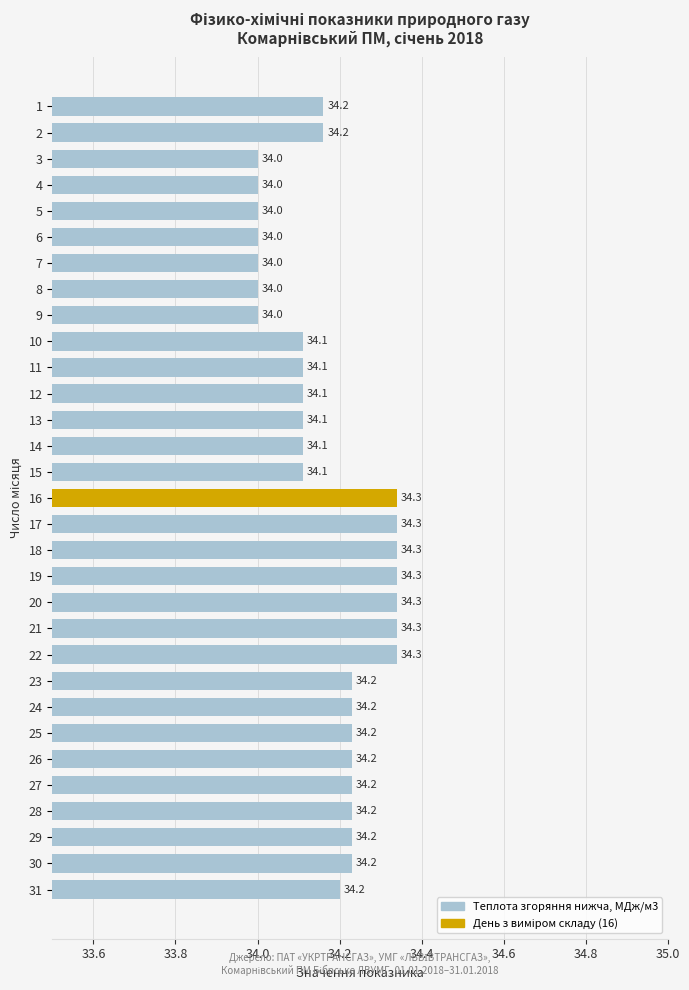

Reading top to bottom, extract all data points from this chart.

1=34.2	2=34.2	3=34.0	4=34.0	5=34.0	6=34.0	7=34.0	8=34.0	9=34.0	10=34.1	11=34.1	12=34.1	13=34.1	14=34.1	15=34.1	16=34.3	17=34.3	18=34.3	19=34.3	20=34.3	21=34.3	22=34.3	23=34.2	24=34.2	25=34.2	26=34.2	27=34.2	28=34.2	29=34.2	30=34.2	31=34.2